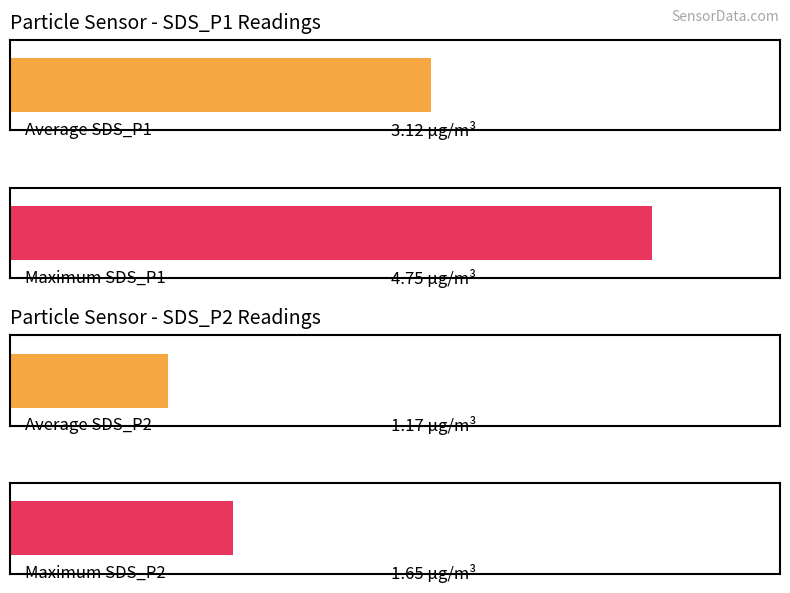

What are all the series names shown in the legend?

SDS_P1, SDS_P2